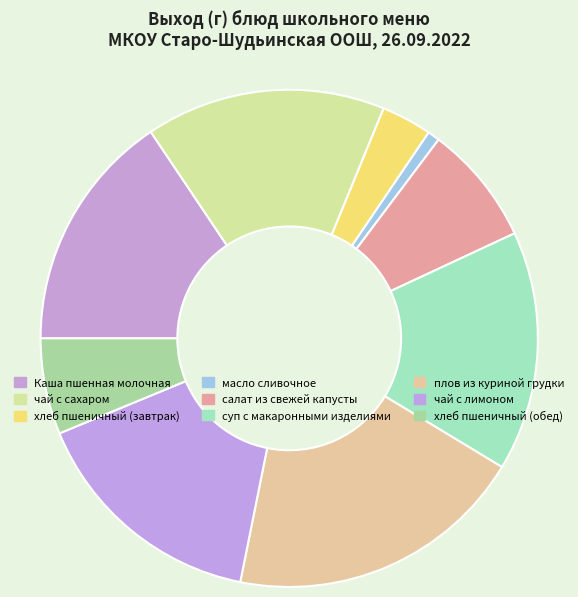

Does масло сливочное represent more than half of the total?

No